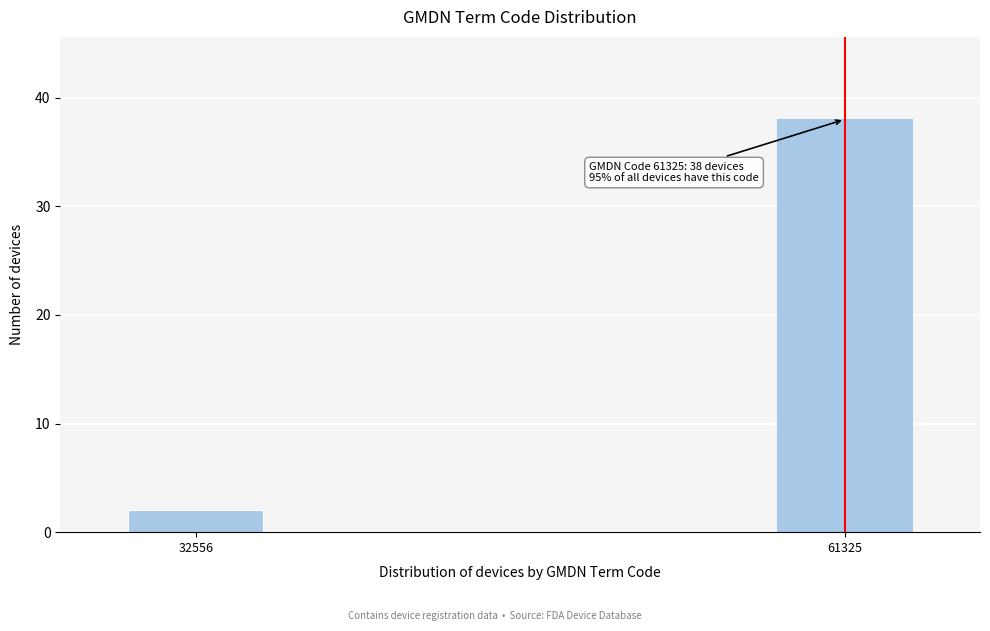

Reading left to right, what are all the values shown in this chart?

32556=2	61325=38